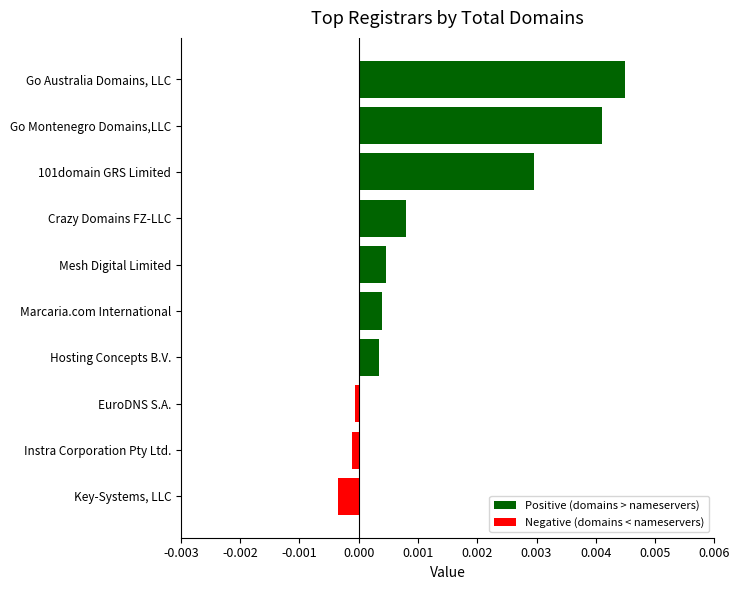

Which has a higher value, Go Montenegro Domains,LLC or Crazy Domains FZ-LLC?

Go Montenegro Domains,LLC